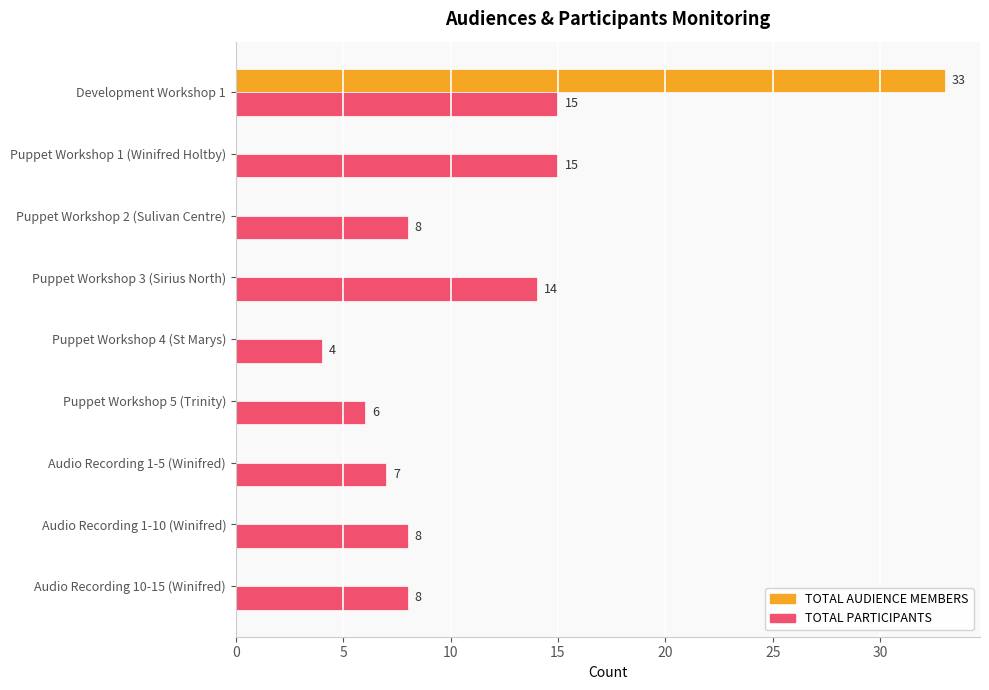

Count the number of categories in the chart.

9